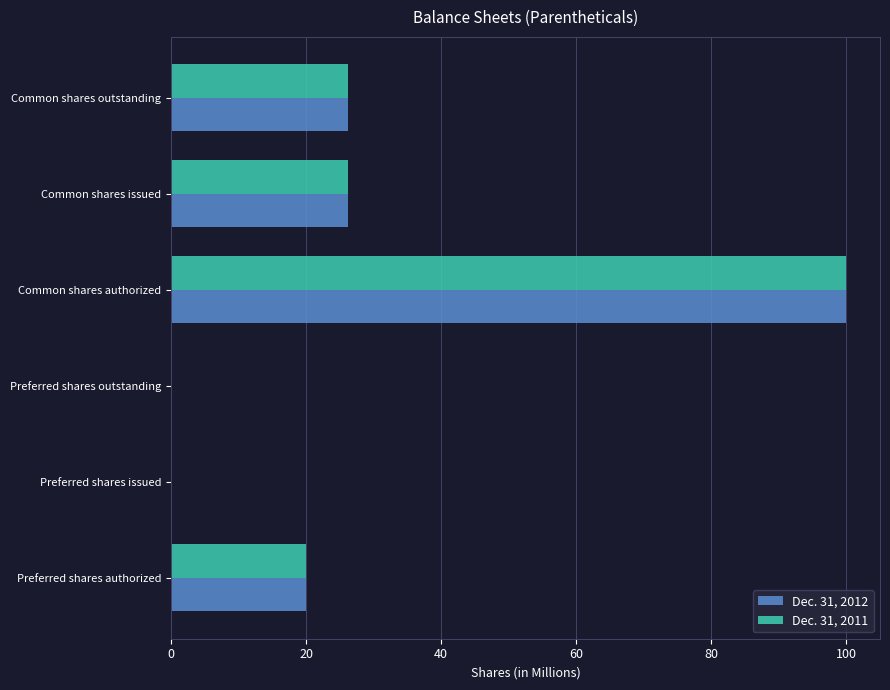

Which label corresponds to the largest value in the chart?

Common shares authorized